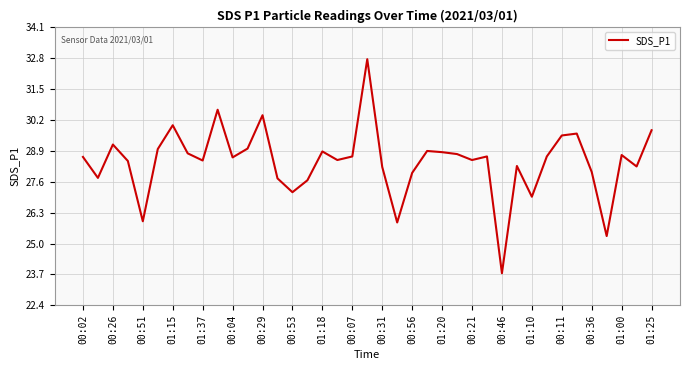

What is the maximum value shown in the chart?

32.8